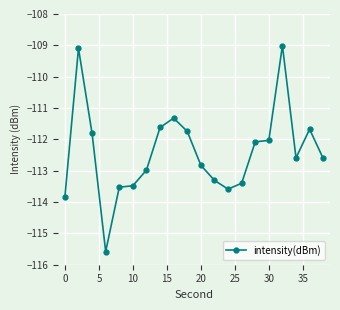

True or false: the data has more than 0 interior local peaks.

True